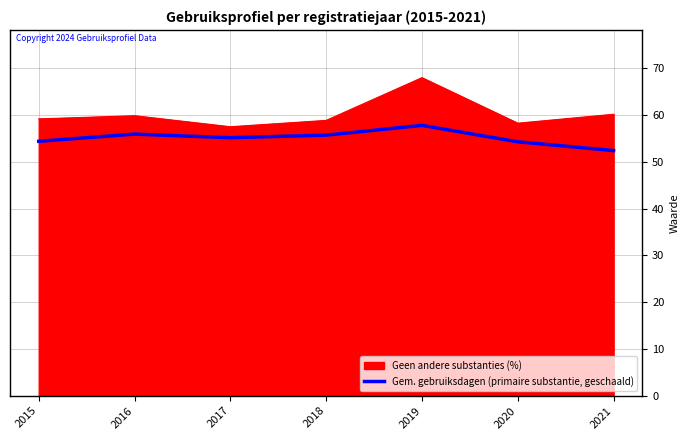

What is the spread (max minus min) of values at 2018?

3.2